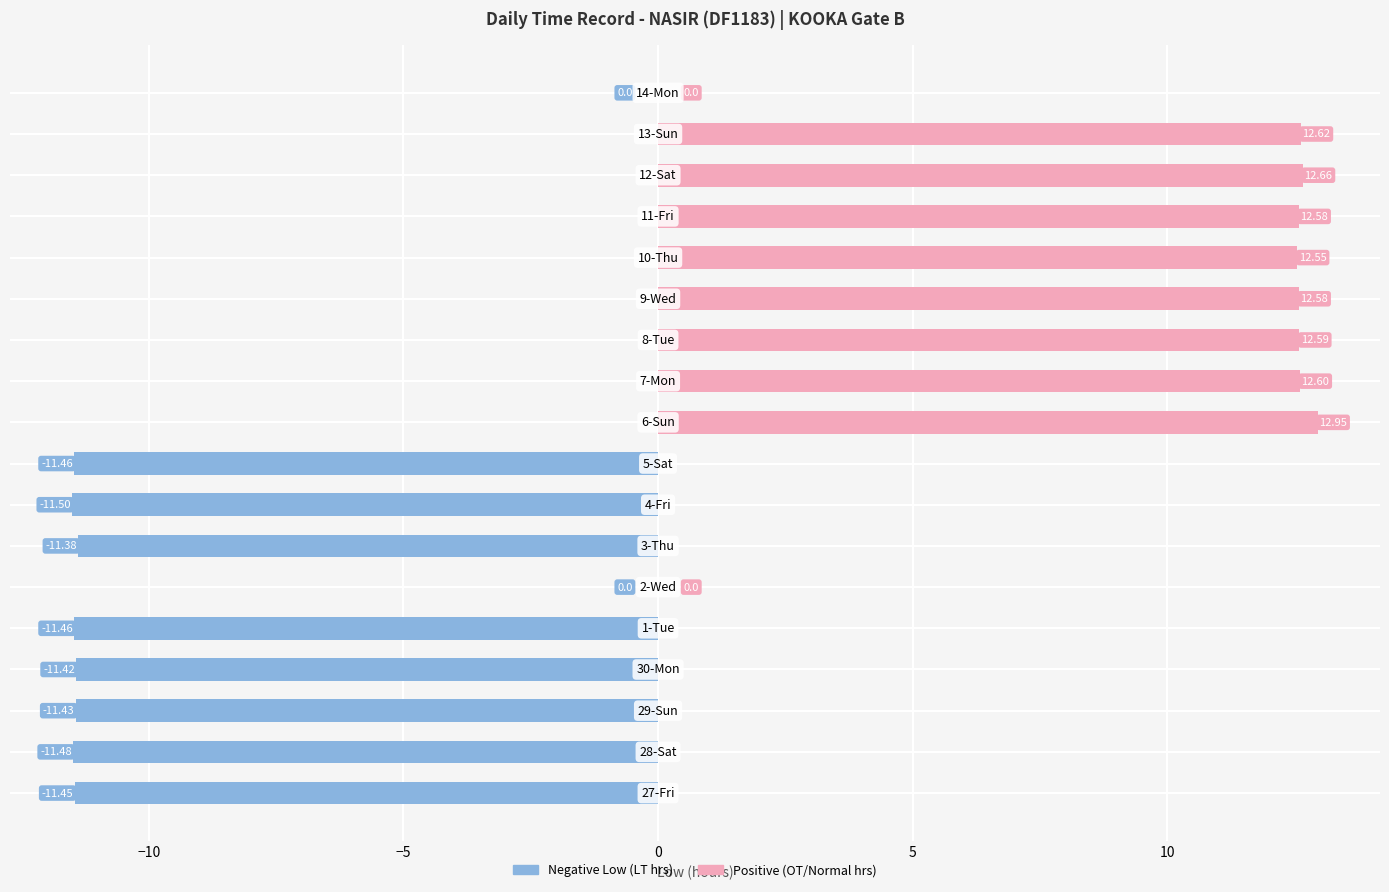

Reading left to right, extract all data points from this chart.

Negative Low (LT): -11.4	-11.5	-11.4	-11.4	-11.5	0.0	-11.4	-11.5	-11.5	0.0	0.0	0.0	0.0	0.0	0.0	0.0	0.0	0.0
Positive (OT): 0.0	0.0	0.0	0.0	0.0	0.0	0.0	0.0	0.0	12.9	12.6	12.6	12.6	12.6	12.6	12.7	12.6	0.0